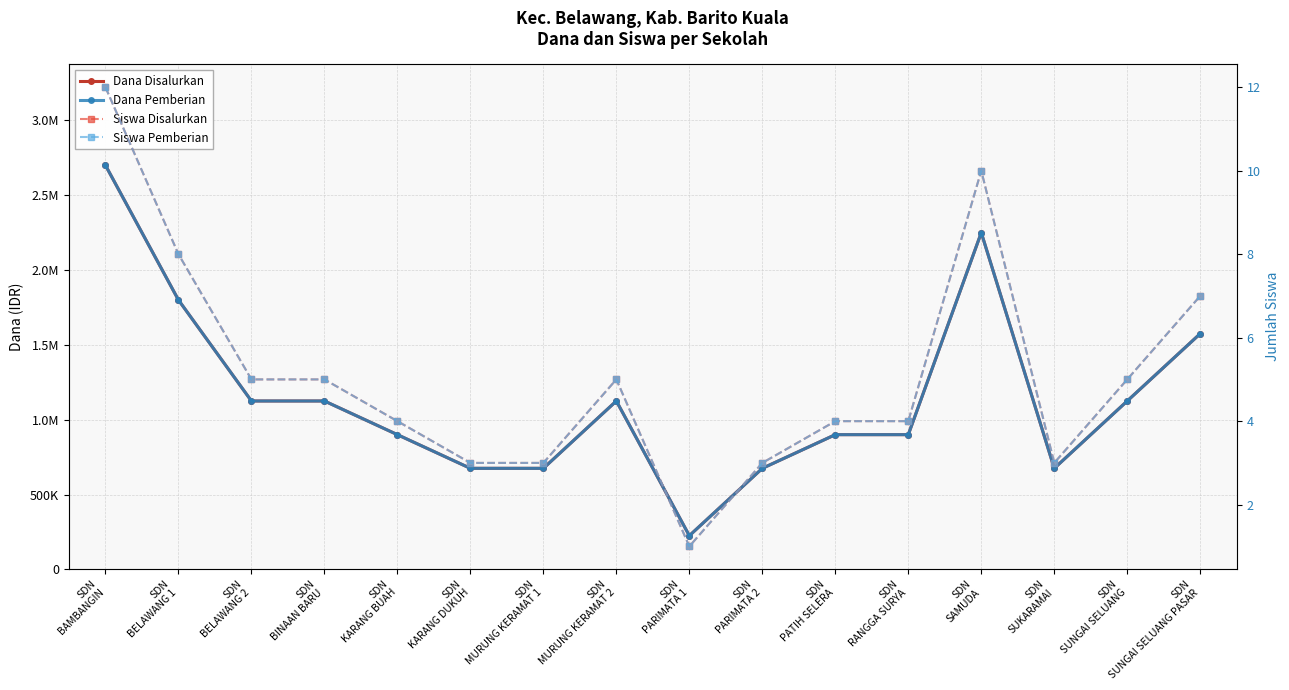

Is the value of Dana Disalurkan at SDN
RANGGA SURYA greater than the value of Dana Pemberian at SDN
BELAWANG 2?

No